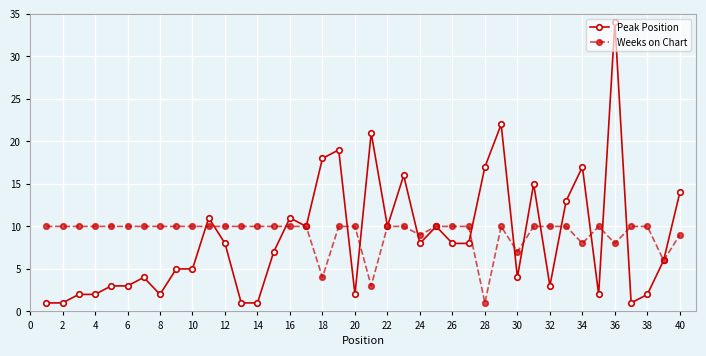

How many data points in Peak Position are less than 8?

20